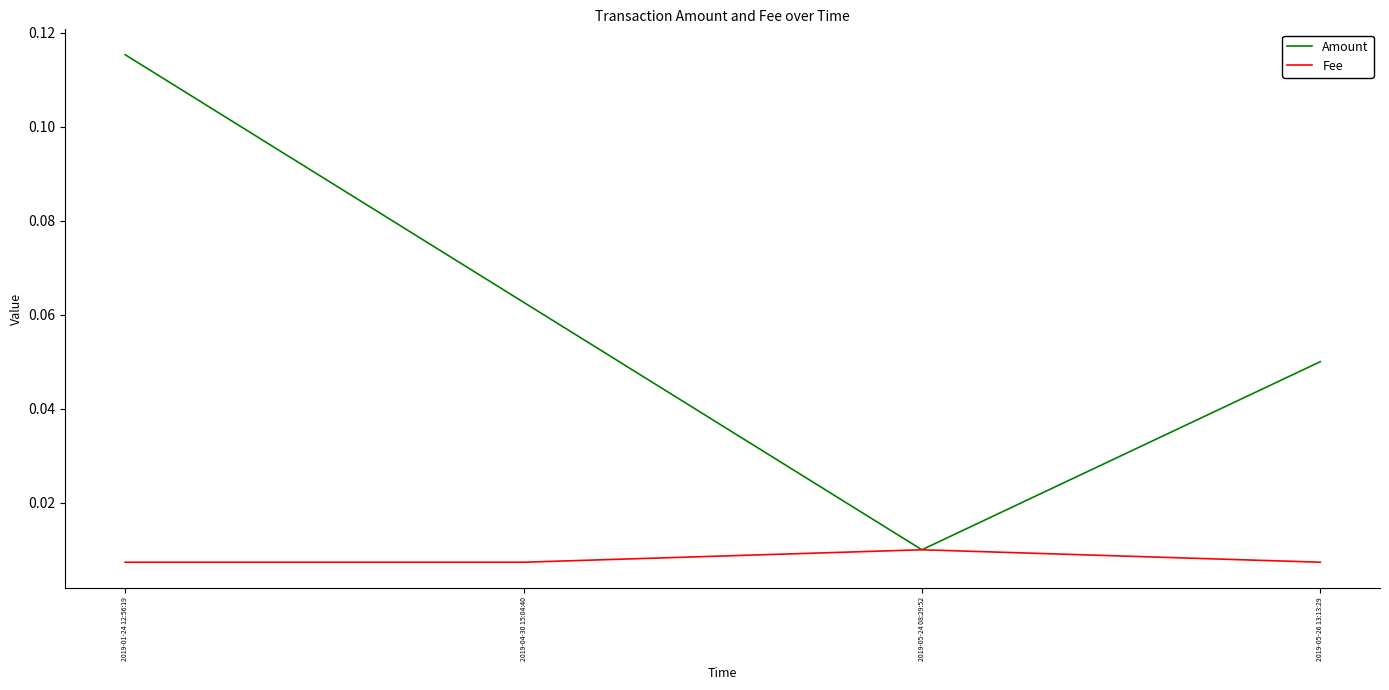

Is this an area chart (filled region under the line)?

No